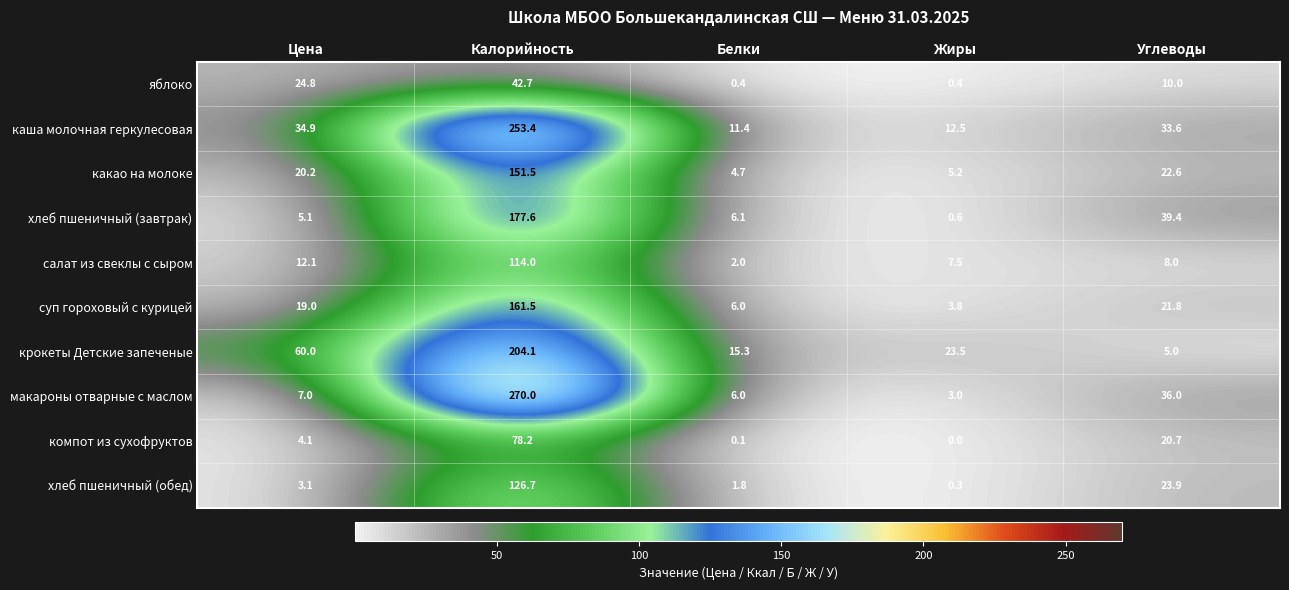

The value of суп гороховый с курицей at Углеводы is 36.0. True or false?

False